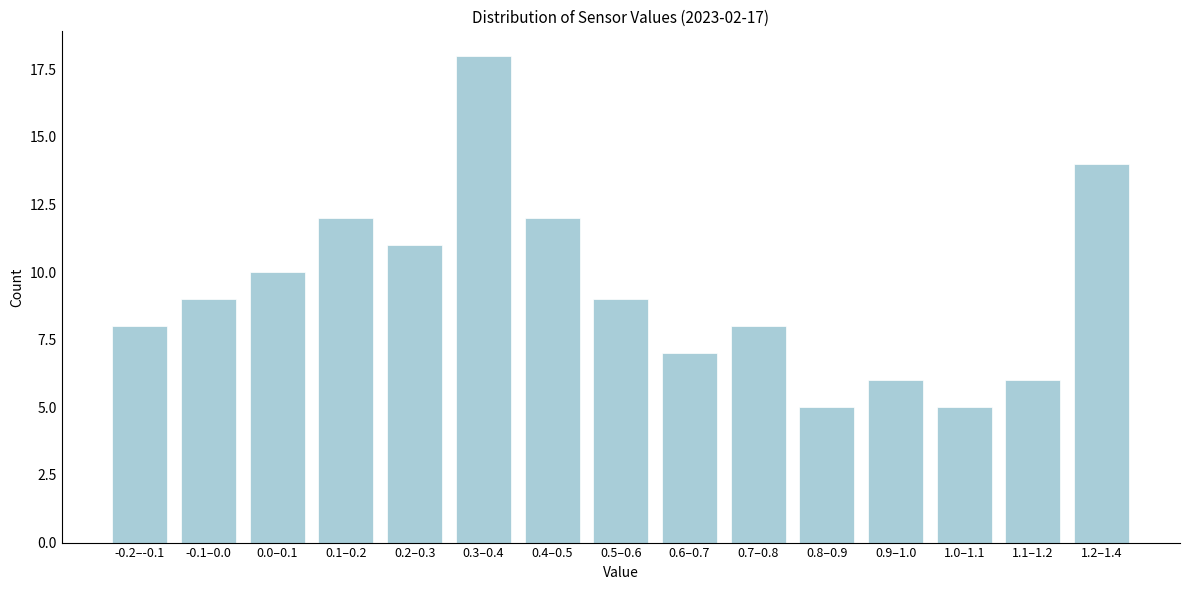

Reading right to left, extract all data points from this chart.

1.2–1.4=14	1.1–1.2=6	1.0–1.1=5	0.9–1.0=6	0.8–0.9=5	0.7–0.8=8	0.6–0.7=7	0.5–0.6=9	0.4–0.5=12	0.3–0.4=18	0.2–0.3=11	0.1–0.2=12	0.0–0.1=10	-0.1–0.0=9	-0.2–-0.1=8